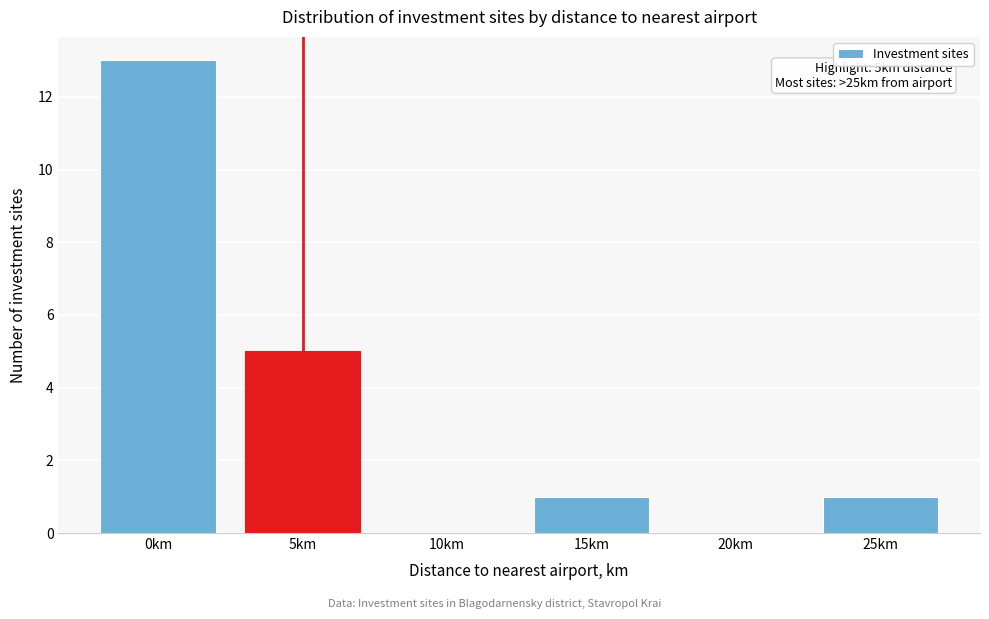

Reading right to left, what are all the values shown in this chart?

25km=1	20km=0	15km=1	10km=0	5km=5	0km=13